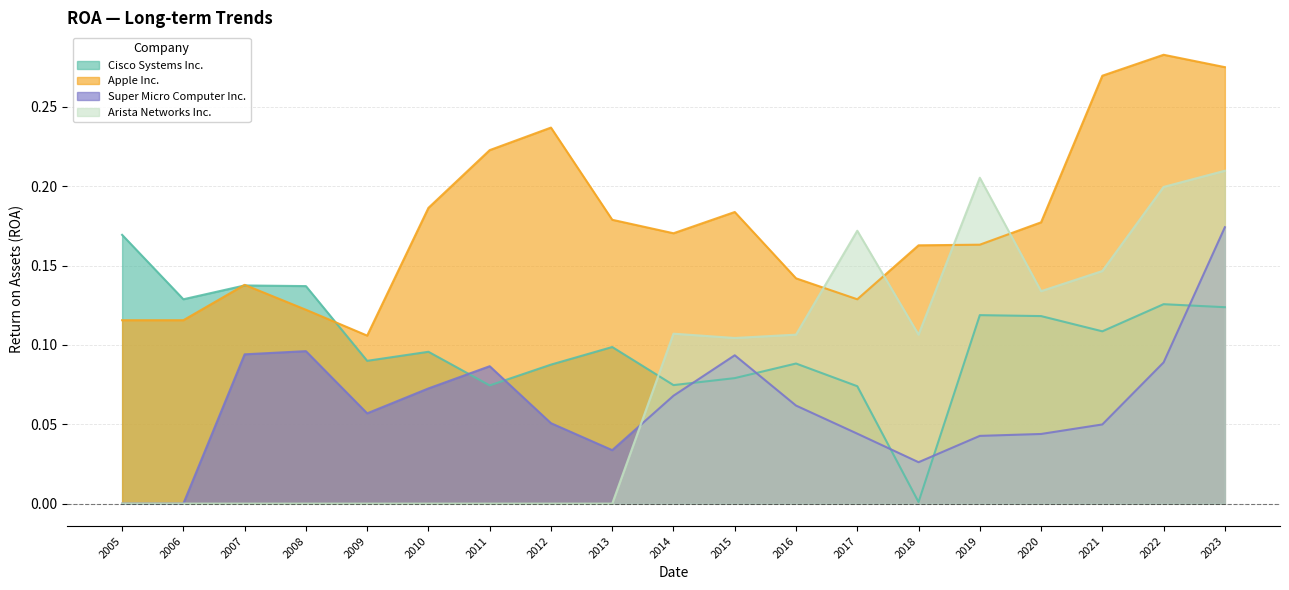

List the series in order of their peak value, lowest first.

Cisco Systems Inc., Super Micro Computer Inc., Arista Networks Inc., Apple Inc.